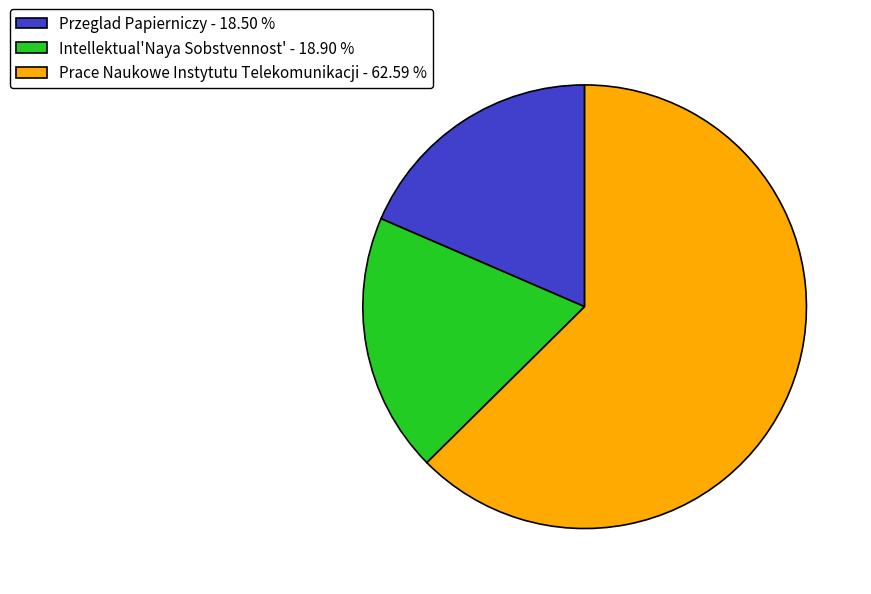

True or false: Przeglad Papierniczy accounts for 19% of the total.

True